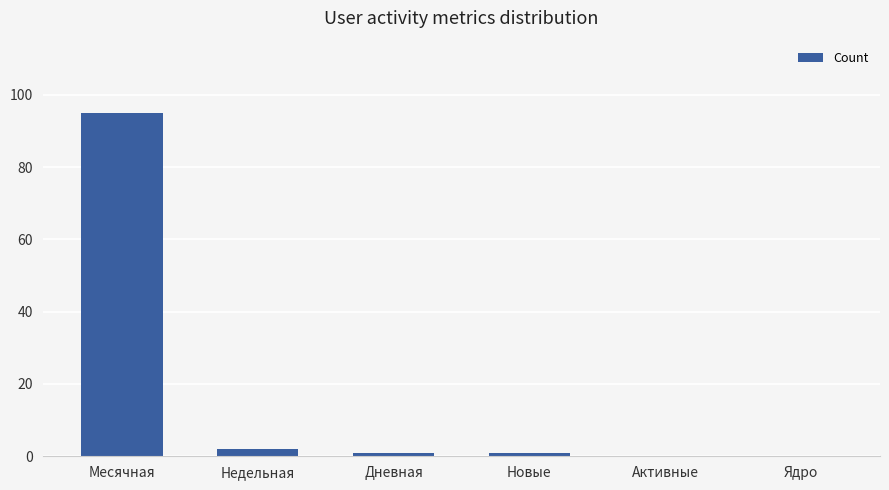

The value at Месячная is 95. True or false?

True